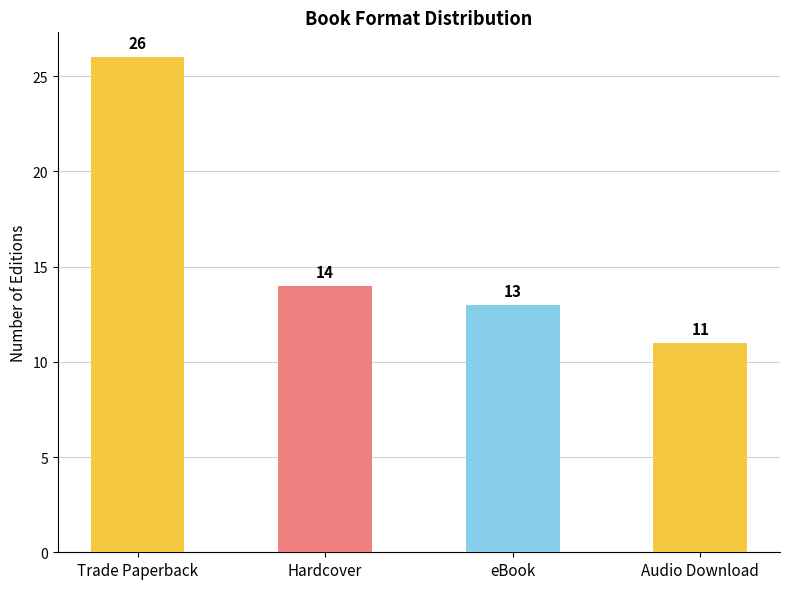

True or false: the data shows 13 at eBook.

True